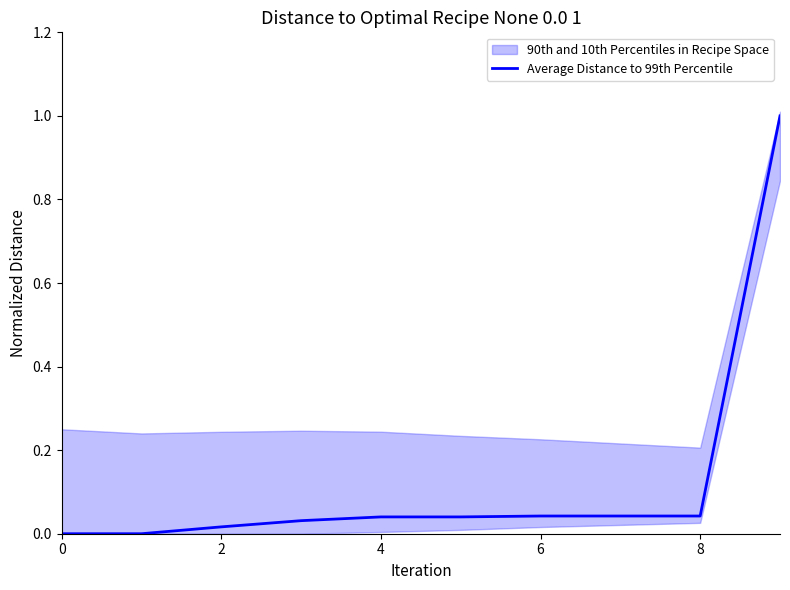

The chart shows a value of 0.0 at 4. True or false?

False